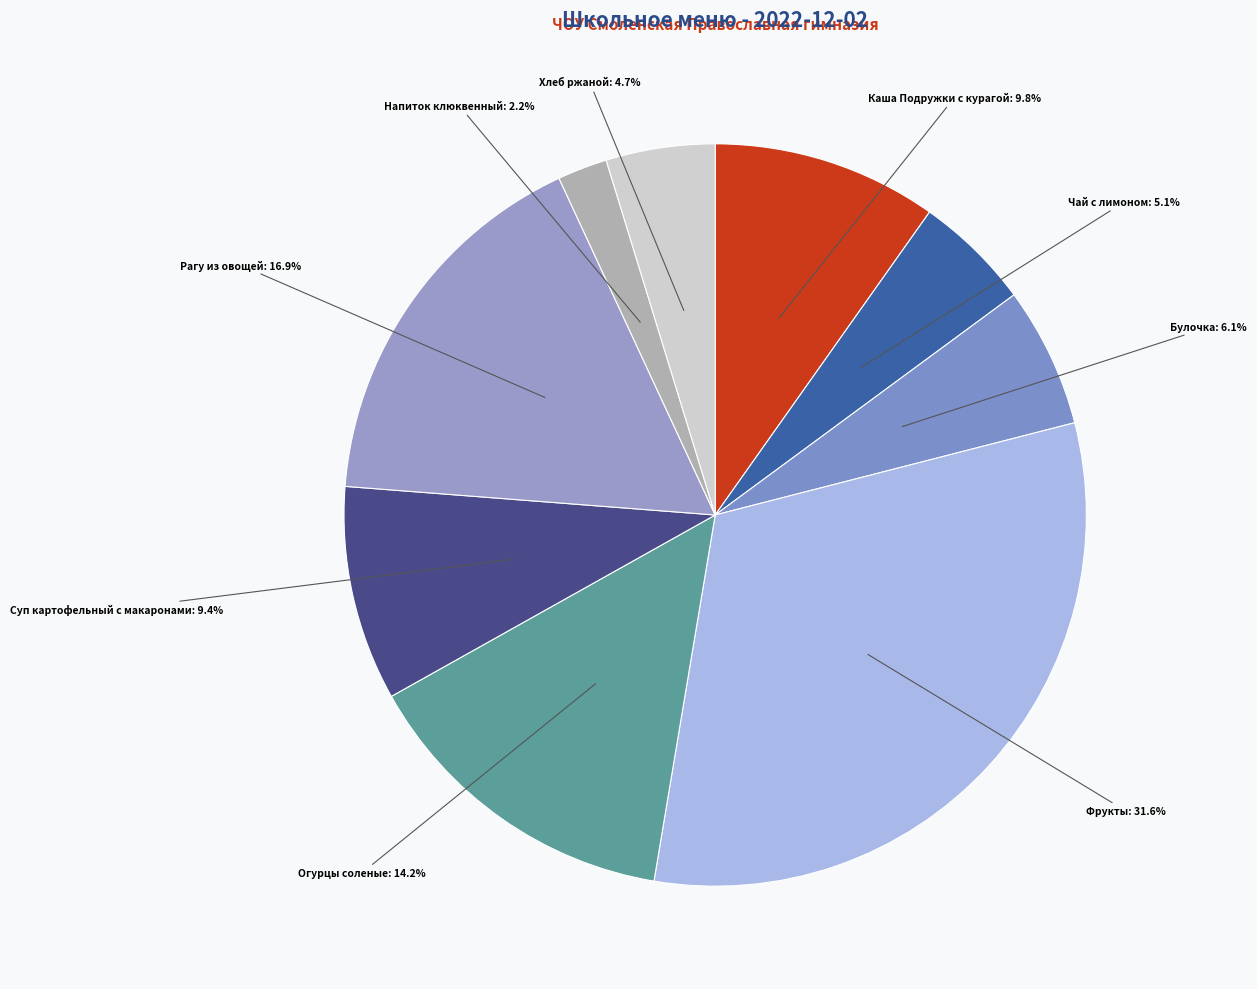

Count the number of slices in the pie.

9